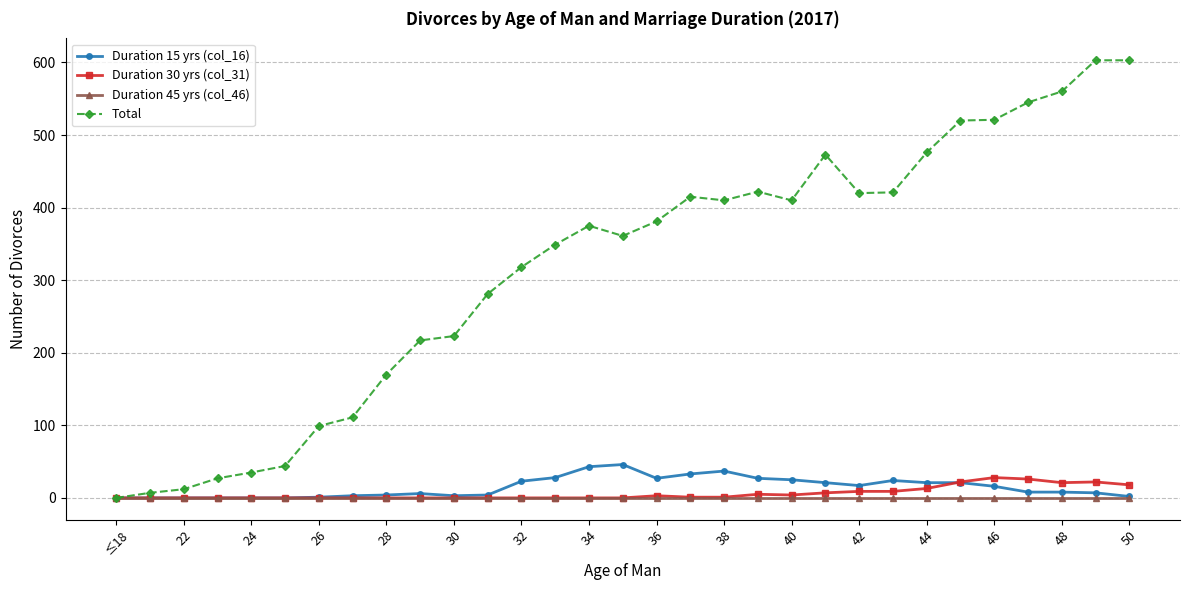

Which series has the largest total across all categories?

Total